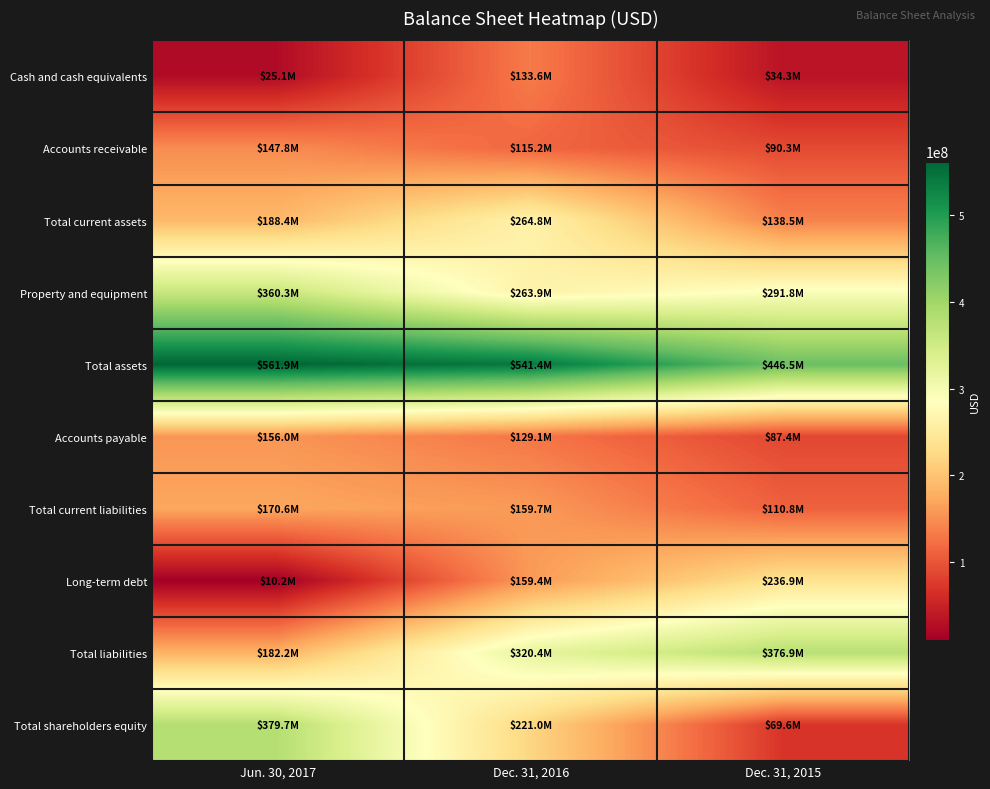

At which category is the sum across all series the highest?

Dec. 31, 2016